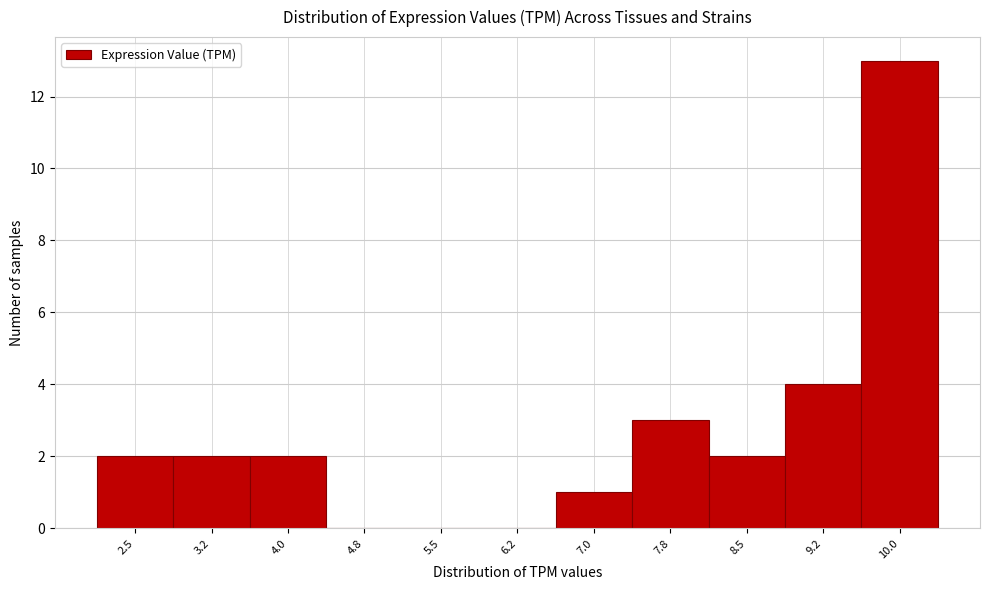

Which label corresponds to the largest value in the chart?

10.0